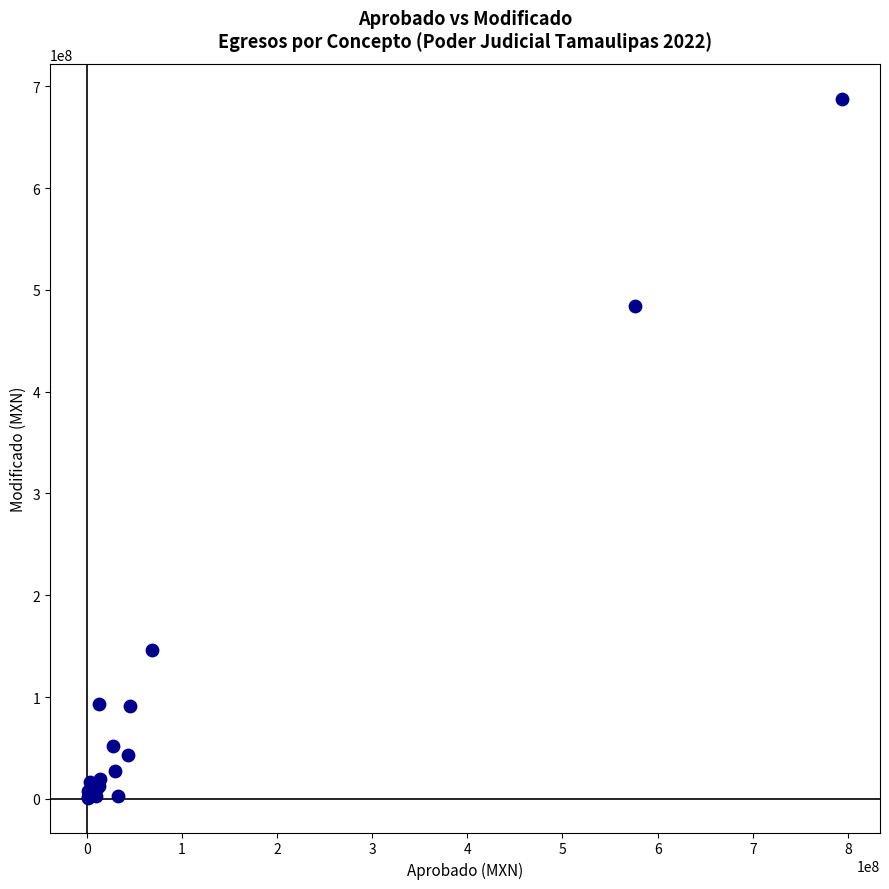

What Y value in the scatter plot is closest to 344520647?

483709178.4